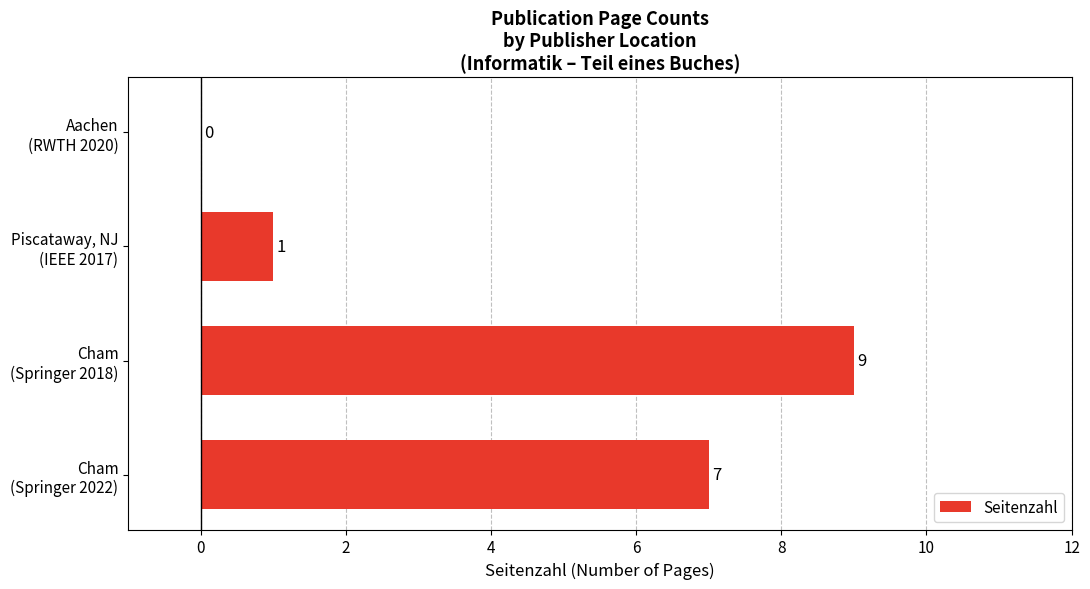

What is the greatest value displayed?

9